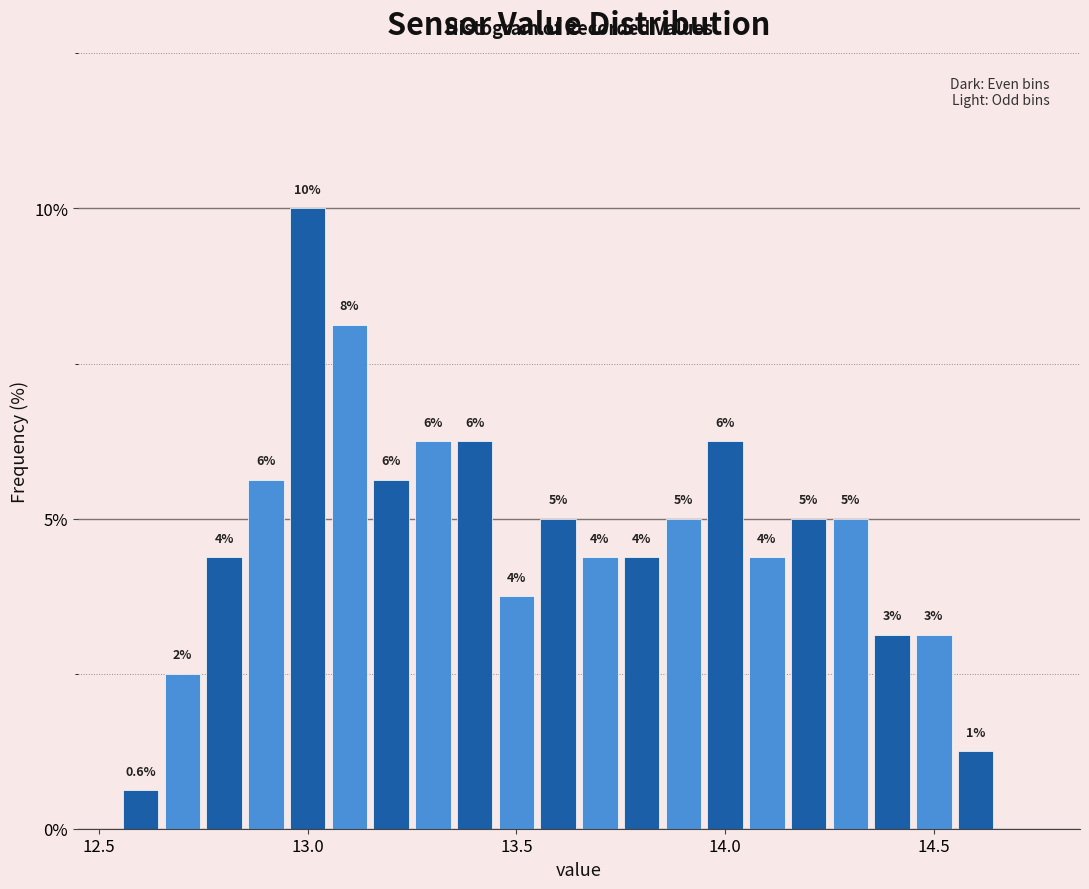

Read against the x-axis, roughly where is the centre of the tallest bar?

13.00